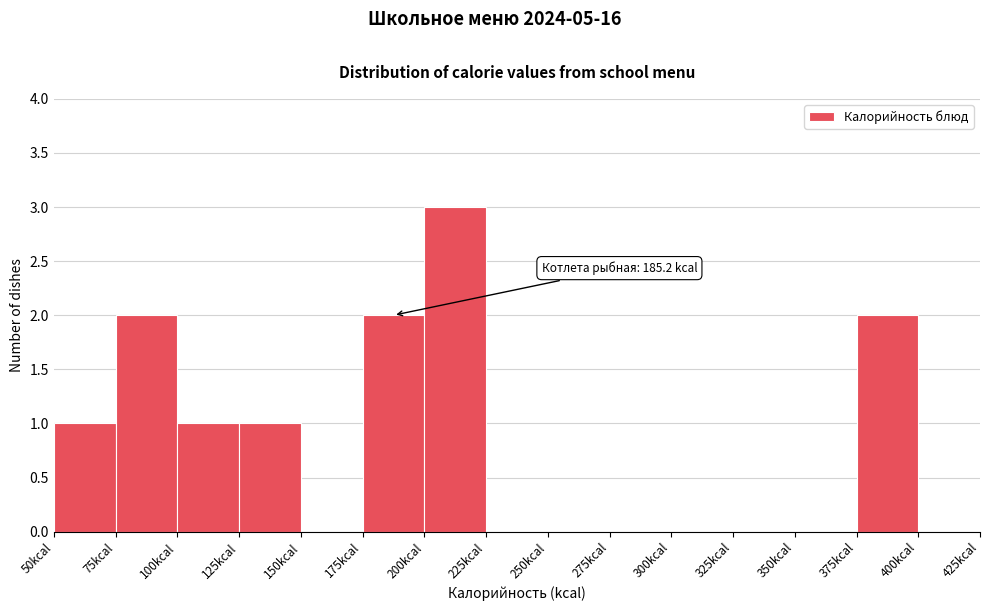

Over which range of the x-axis is the bar tallest?

200 to 225